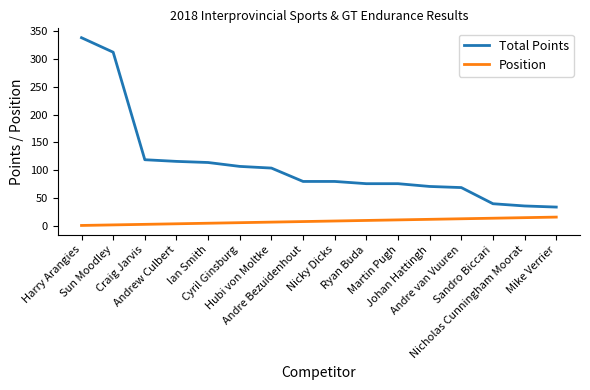

What is the maximum value shown in the chart?

338